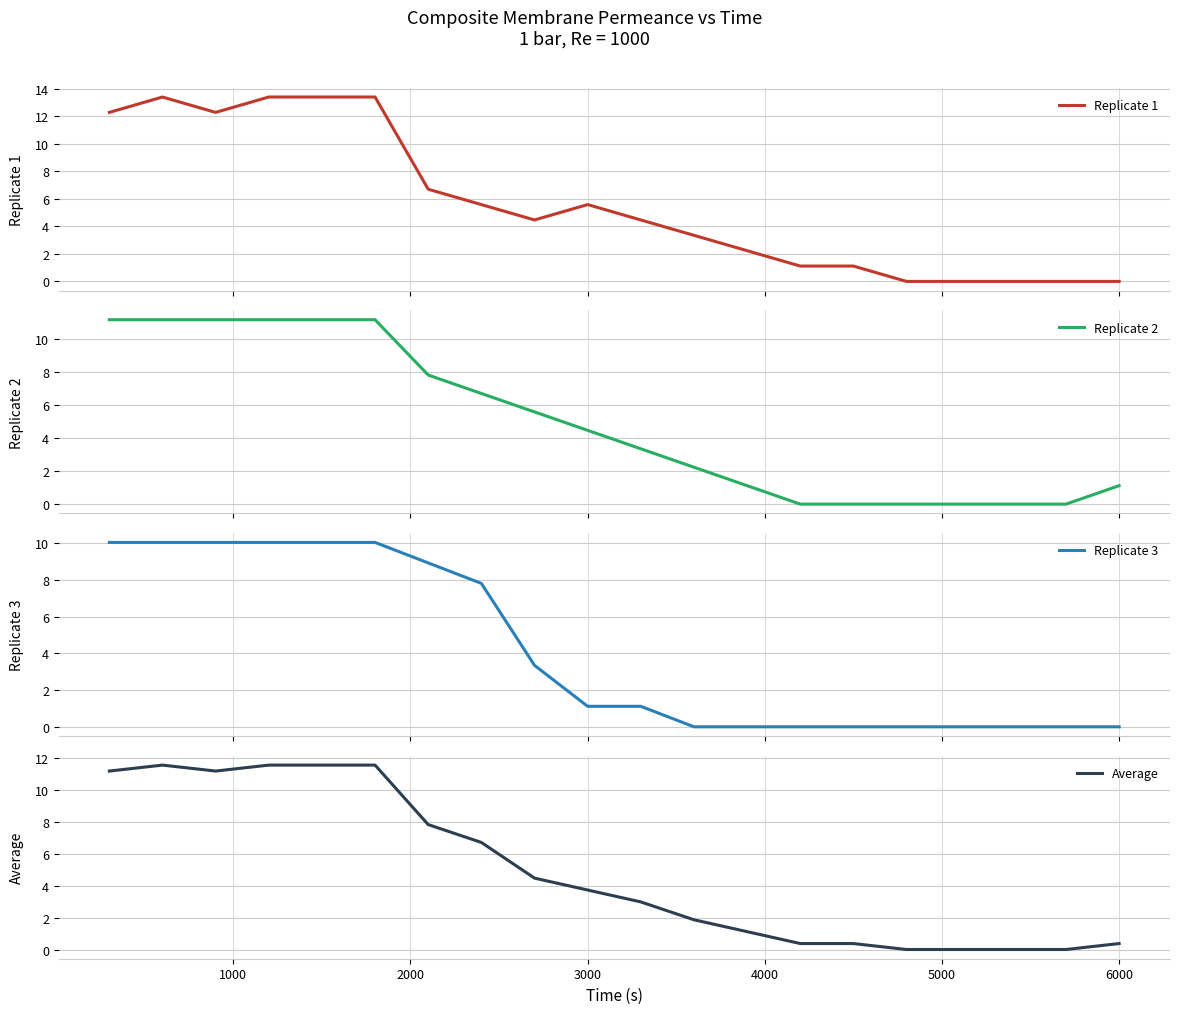

What is the maximum value for Replicate 1?

13.4